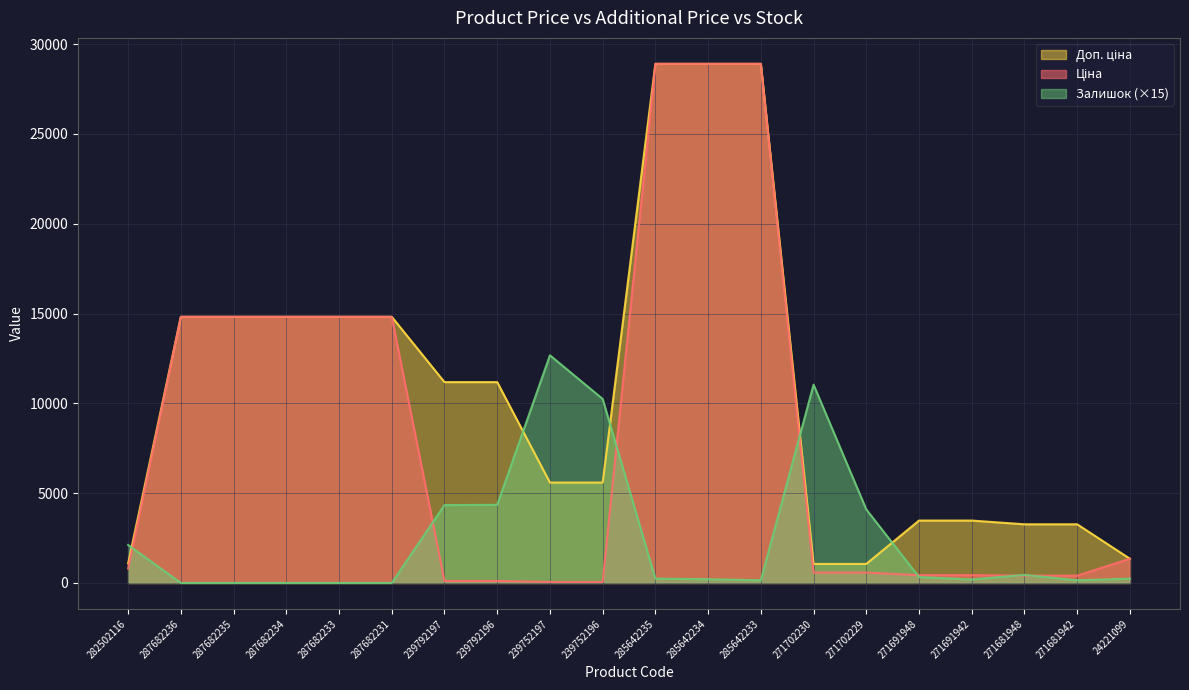

The Ціна series shows 14817.6 at 287682235. True or false?

True